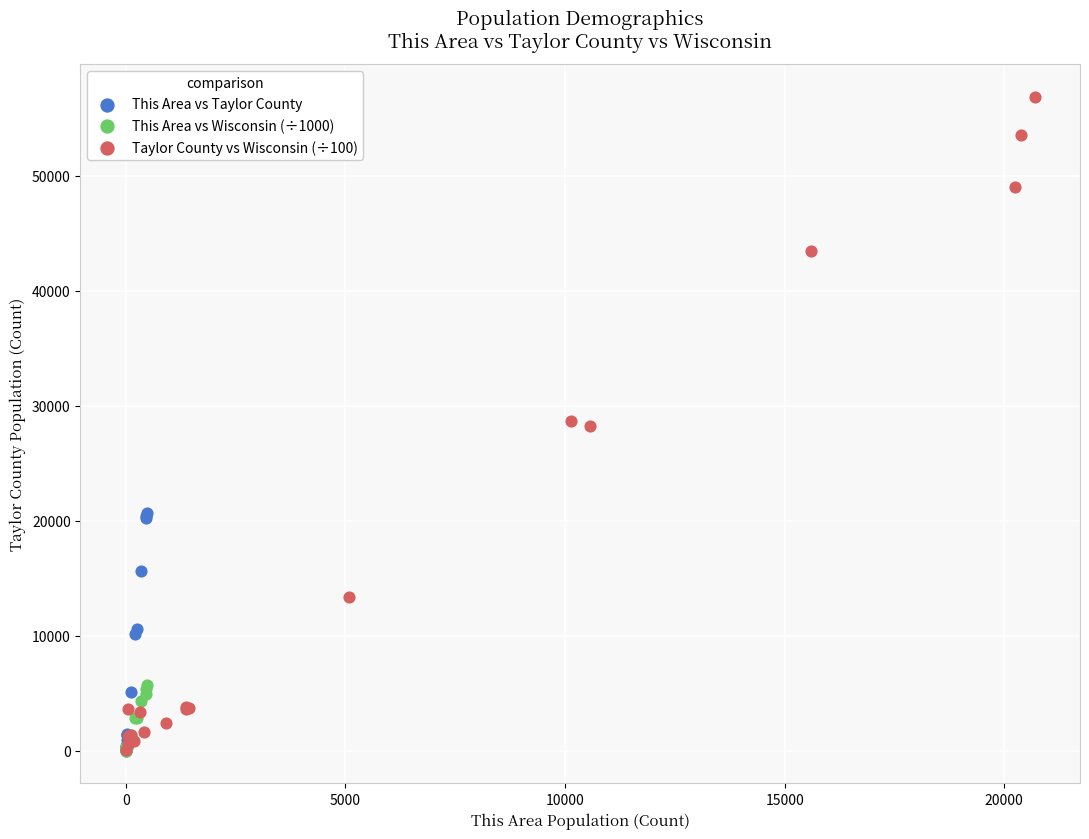

Which series contains the highest Y value?

Taylor County vs Wisconsin (÷100)